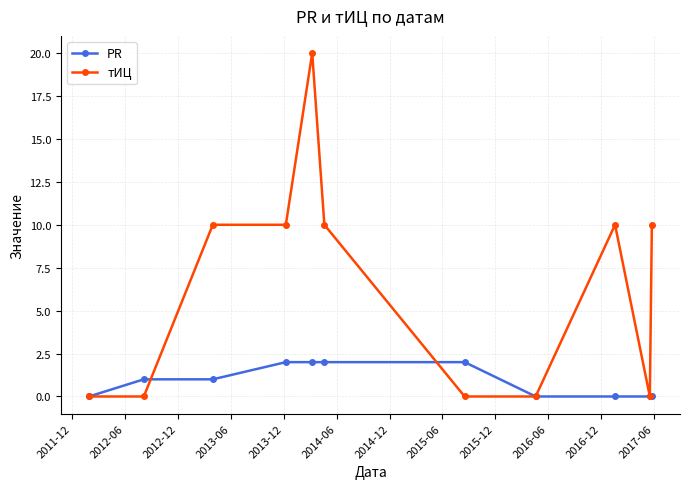

List the series in order of their overall mean, lowest first.

PR, тИЦ